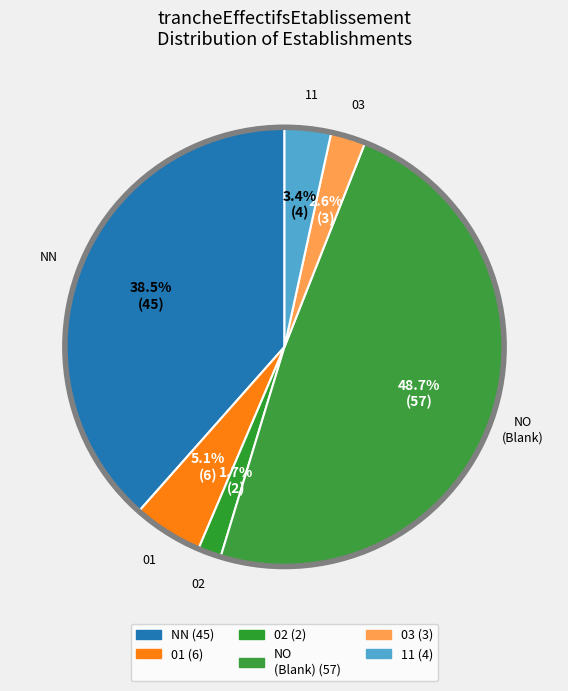

How many segments does this pie chart have?

6